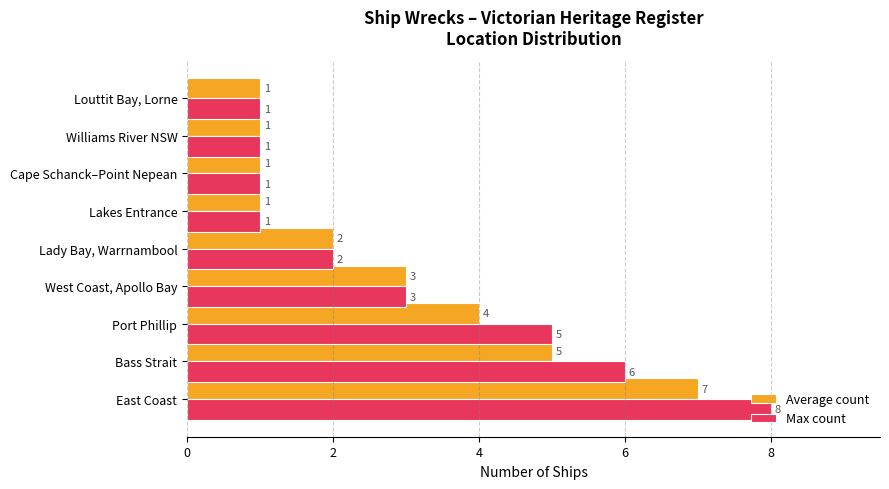

True or false: Max count has a value of 2 at Bass Strait.

False